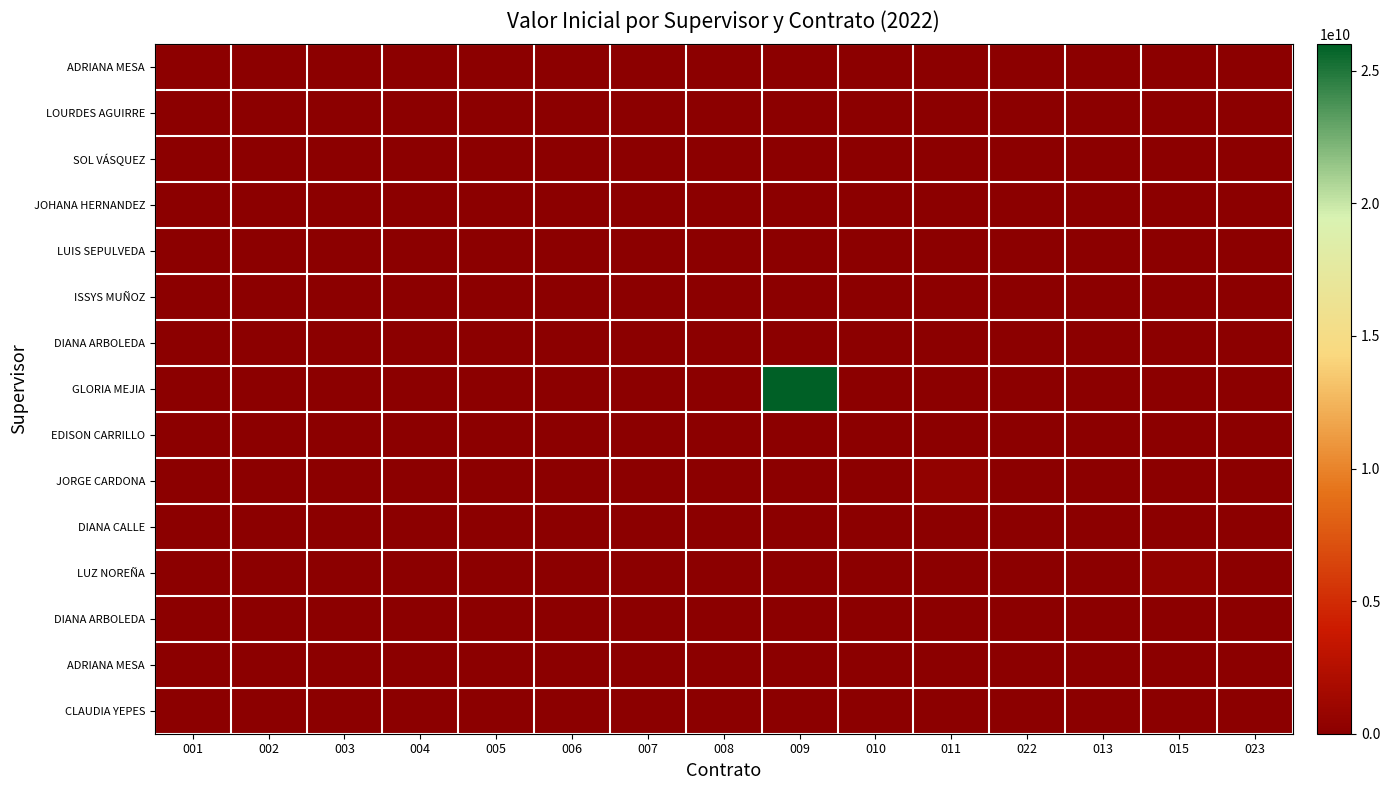

Which label corresponds to the smallest value in the chart?

002